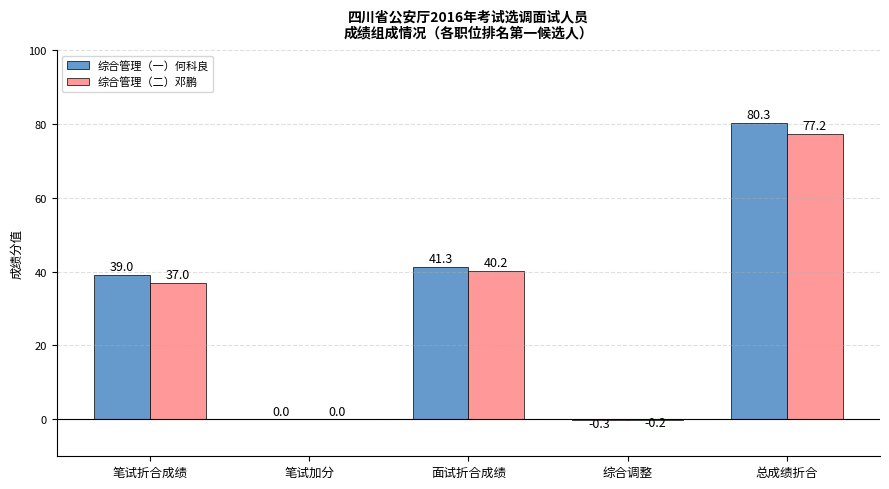

What are all the series names shown in the legend?

综合管理（一）何科良, 综合管理（二）邓鹏